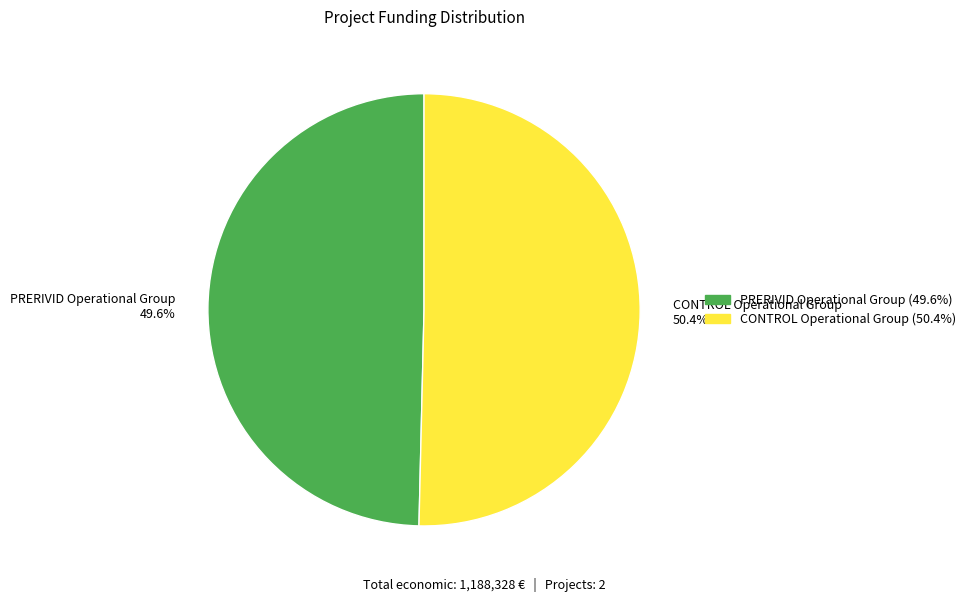

Combined, what portion of the pie is PRERIVID Operational Group and CONTROL Operational Group?

100.0%